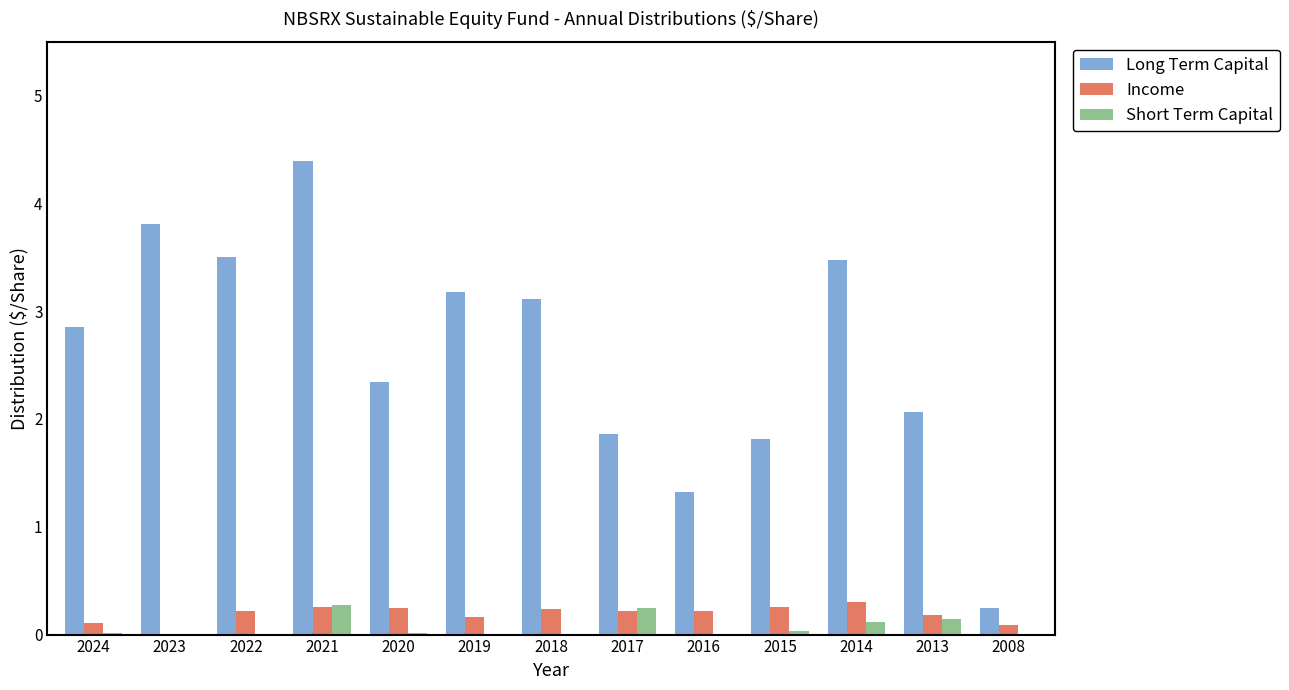

True or false: Short Term Capital has a value of 0.2 at 2017.

True